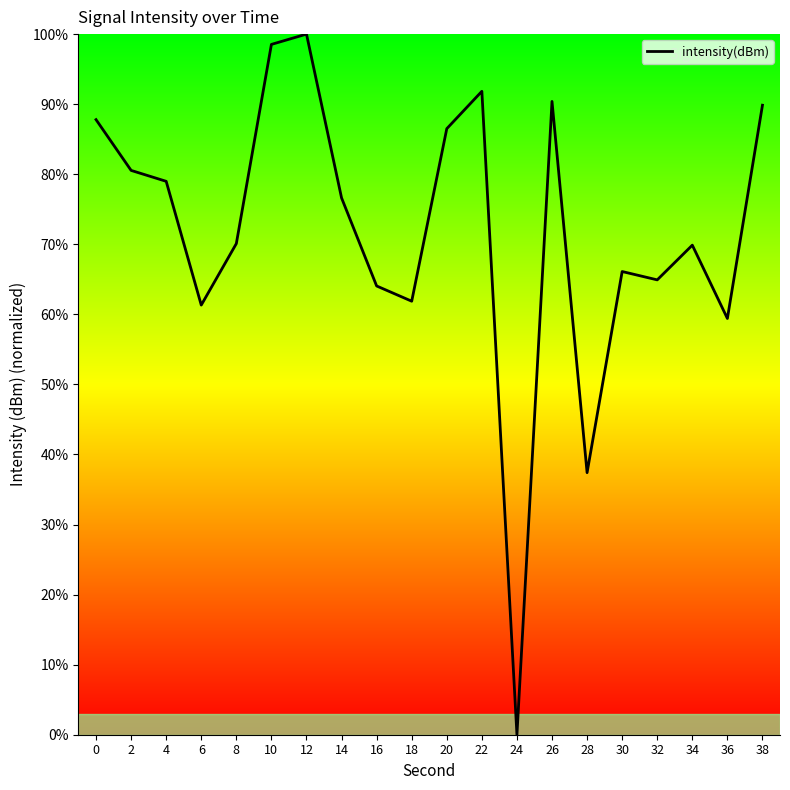

True or false: the data has more than 2 interior local peaks.

True